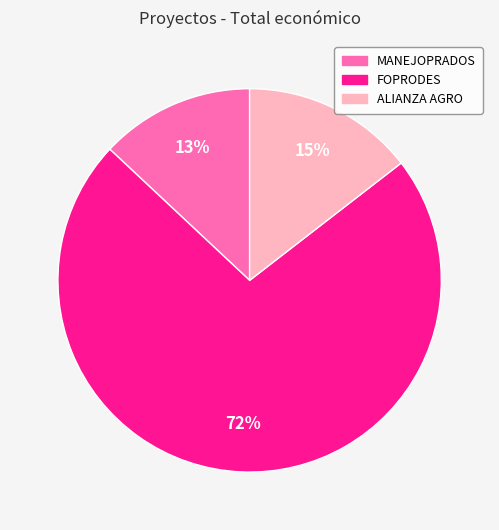

Is there any slice that represents more than half of the pie?

Yes